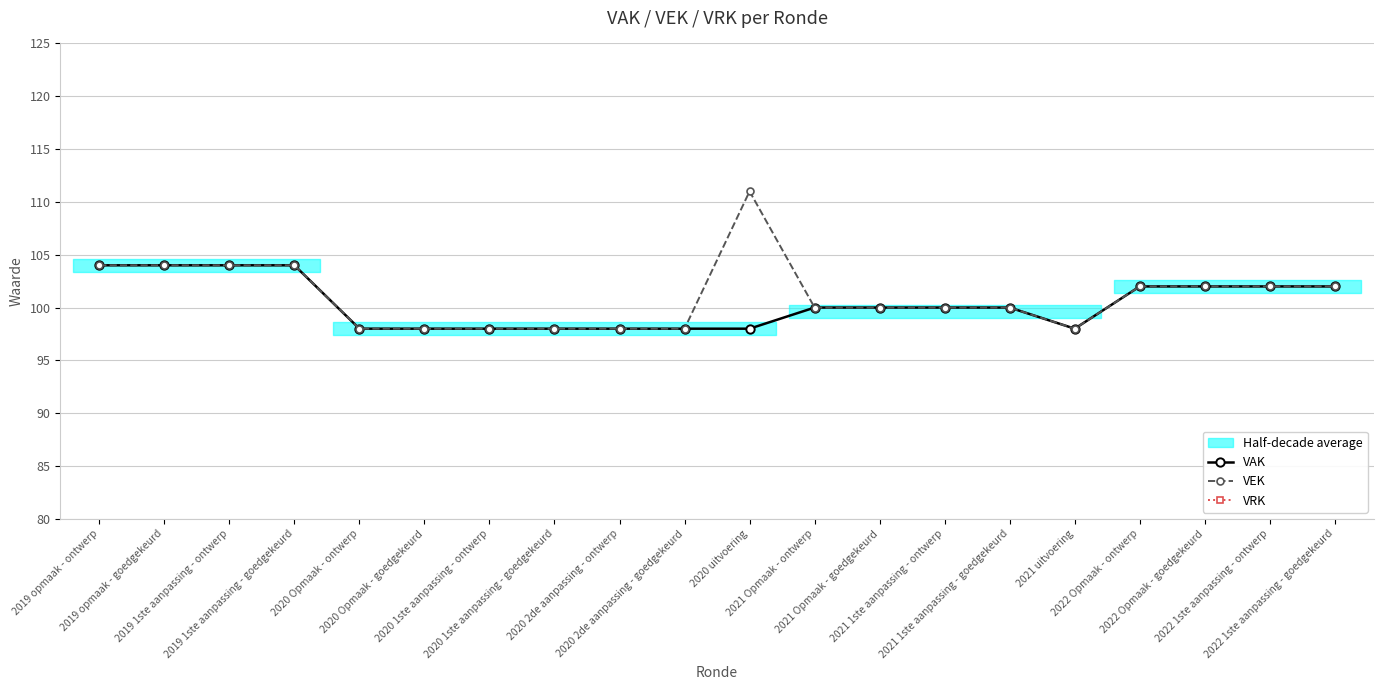

Rank the series at 2020 2de aanpassing - goedgekeurd from lowest to highest value.

VRK, VAK, VEK